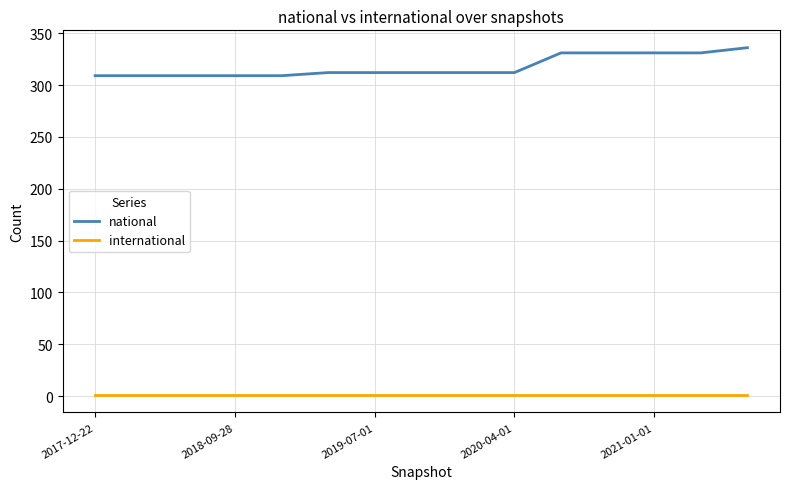

What is the maximum value shown in the chart?

336